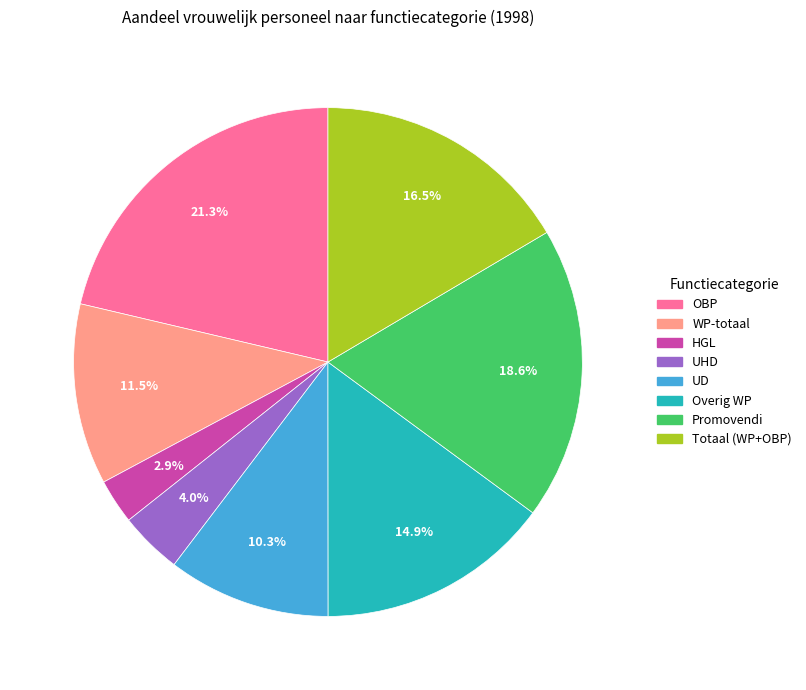

Does any single category account for the majority?

No